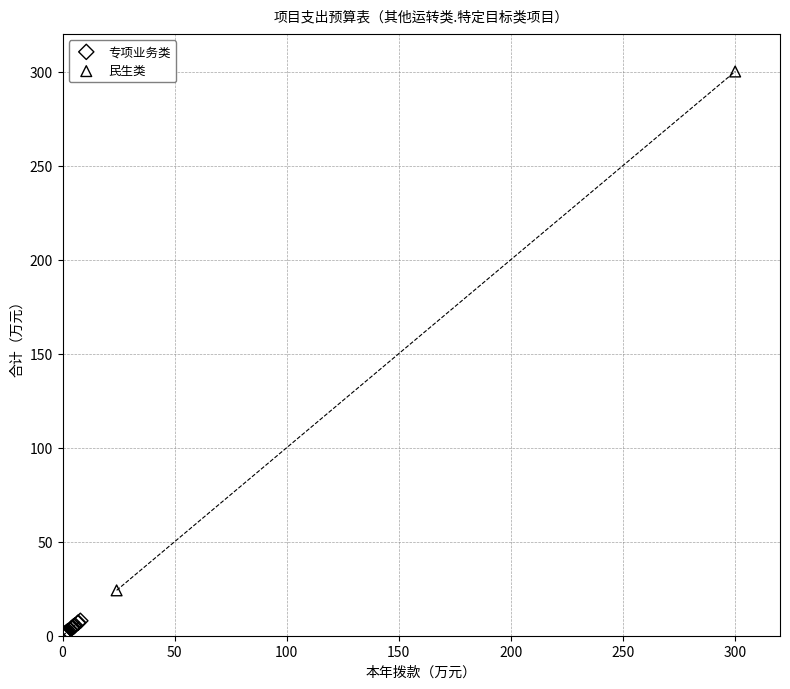

What are all the series names shown in the legend?

专项业务类, 民生类